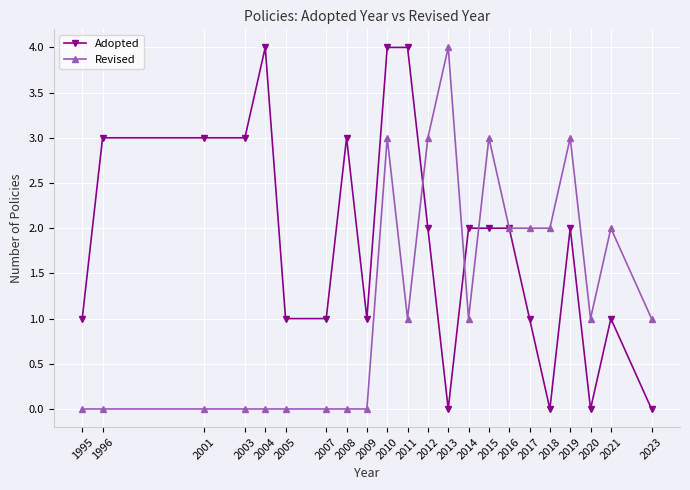

What is the difference between the second highest and second lowest values in the Adopted series?

4